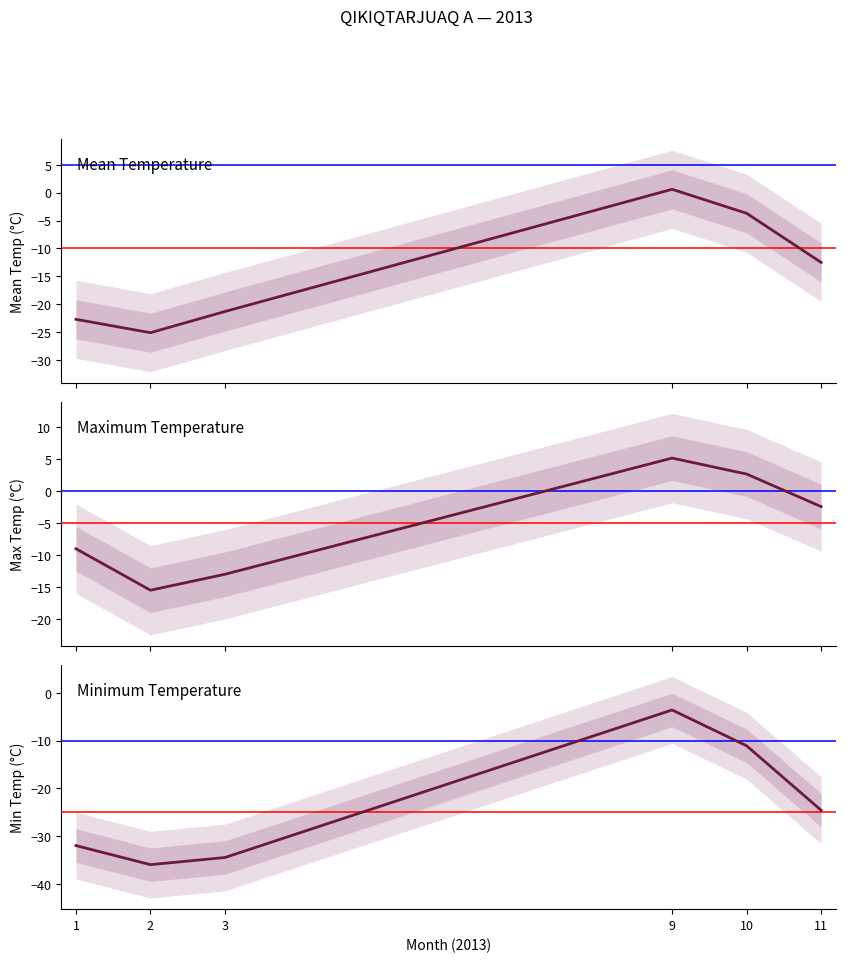

The value of Tm at 1 is -22.7. True or false?

True